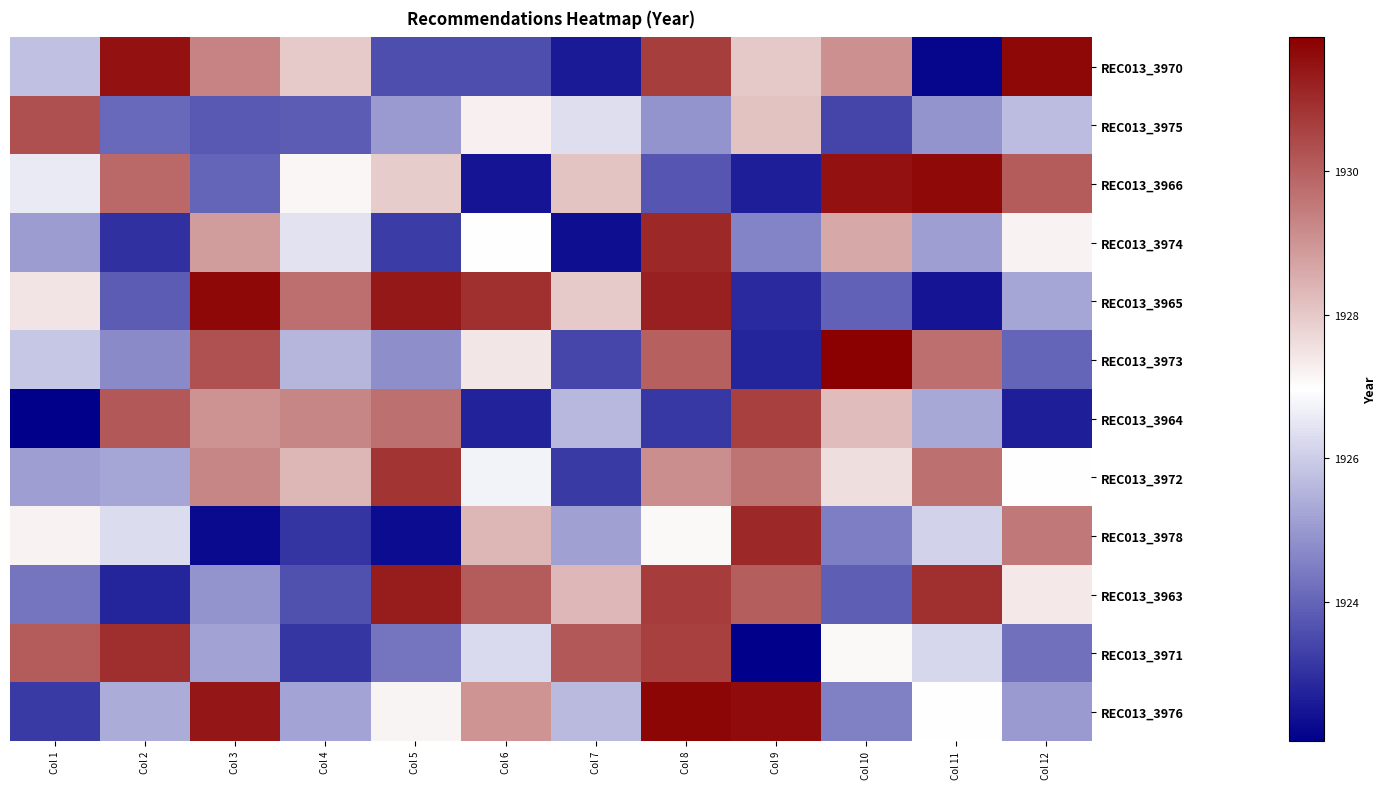

Reading left to right, extract all data points from this chart.

REC013_3970: Col 1=1925.7	Col 2=1931.5	Col 3=1929.3	Col 4=1928.0	Col 5=1923.6	Col 6=1923.6	Col 7=1922.6	Col 8=1930.7	Col 9=1928.0	Col 10=1929.1	Col 11=1922.2	Col 12=1931.7
REC013_3975: Col 1=1930.3	Col 2=1924.1	Col 3=1923.8	Col 4=1923.8	Col 5=1925.0	Col 6=1927.2	Col 7=1926.3	Col 8=1924.9	Col 9=1928.1	Col 10=1923.4	Col 11=1924.9	Col 12=1925.7
REC013_3966: Col 1=1926.6	Col 2=1929.9	Col 3=1924.0	Col 4=1927.1	Col 5=1927.9	Col 6=1922.5	Col 7=1928.1	Col 8=1923.7	Col 9=1922.7	Col 10=1931.5	Col 11=1931.7	Col 12=1930.1
REC013_3974: Col 1=1925.0	Col 2=1923.0	Col 3=1928.8	Col 4=1926.4	Col 5=1923.2	Col 6=1927.0	Col 7=1922.3	Col 8=1931.1	Col 9=1924.6	Col 10=1928.6	Col 11=1925.1	Col 12=1927.2
REC013_3965: Col 1=1927.5	Col 2=1923.8	Col 3=1931.7	Col 4=1929.8	Col 5=1931.4	Col 6=1930.9	Col 7=1928.0	Col 8=1931.2	Col 9=1922.9	Col 10=1924.0	Col 11=1922.5	Col 12=1925.3
REC013_3973: Col 1=1925.9	Col 2=1924.7	Col 3=1930.3	Col 4=1925.6	Col 5=1924.8	Col 6=1927.4	Col 7=1923.4	Col 8=1930.0	Col 9=1922.7	Col 10=1931.9	Col 11=1929.7	Col 12=1924.0
REC013_3964: Col 1=1922.1	Col 2=1930.2	Col 3=1929.1	Col 4=1929.3	Col 5=1929.7	Col 6=1922.7	Col 7=1925.6	Col 8=1923.2	Col 9=1930.6	Col 10=1928.2	Col 11=1925.3	Col 12=1922.6
REC013_3972: Col 1=1925.1	Col 2=1925.3	Col 3=1929.3	Col 4=1928.4	Col 5=1930.9	Col 6=1926.7	Col 7=1923.2	Col 8=1929.1	Col 9=1929.6	Col 10=1927.6	Col 11=1929.7	Col 12=1926.9
REC013_3978: Col 1=1927.2	Col 2=1926.3	Col 3=1922.3	Col 4=1923.1	Col 5=1922.3	Col 6=1928.4	Col 7=1925.1	Col 8=1927.1	Col 9=1931.1	Col 10=1924.5	Col 11=1926.1	Col 12=1929.6
REC013_3963: Col 1=1924.3	Col 2=1922.8	Col 3=1924.9	Col 4=1923.6	Col 5=1931.3	Col 6=1930.1	Col 7=1928.3	Col 8=1930.7	Col 9=1930.0	Col 10=1923.9	Col 11=1930.9	Col 12=1927.4
REC013_3971: Col 1=1930.1	Col 2=1931.0	Col 3=1925.2	Col 4=1923.1	Col 5=1924.3	Col 6=1926.3	Col 7=1930.2	Col 8=1930.6	Col 9=1922.1	Col 10=1927.1	Col 11=1926.2	Col 12=1924.2
REC013_3976: Col 1=1923.2	Col 2=1925.4	Col 3=1931.4	Col 4=1925.2	Col 5=1927.2	Col 6=1929.0	Col 7=1925.6	Col 8=1931.7	Col 9=1931.6	Col 10=1924.5	Col 11=1927.0	Col 12=1925.0